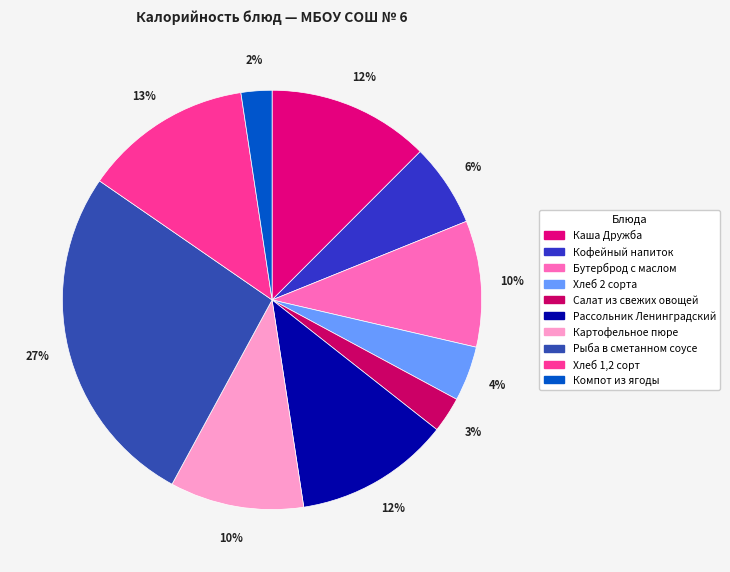

How many slices are in this pie chart?

10